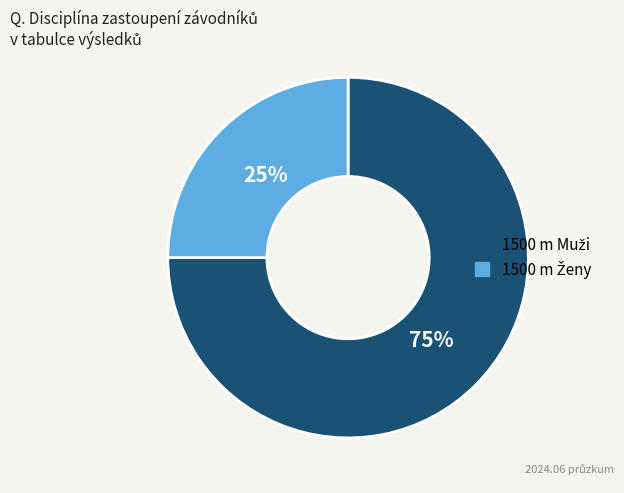

Does any single category account for the majority?

Yes